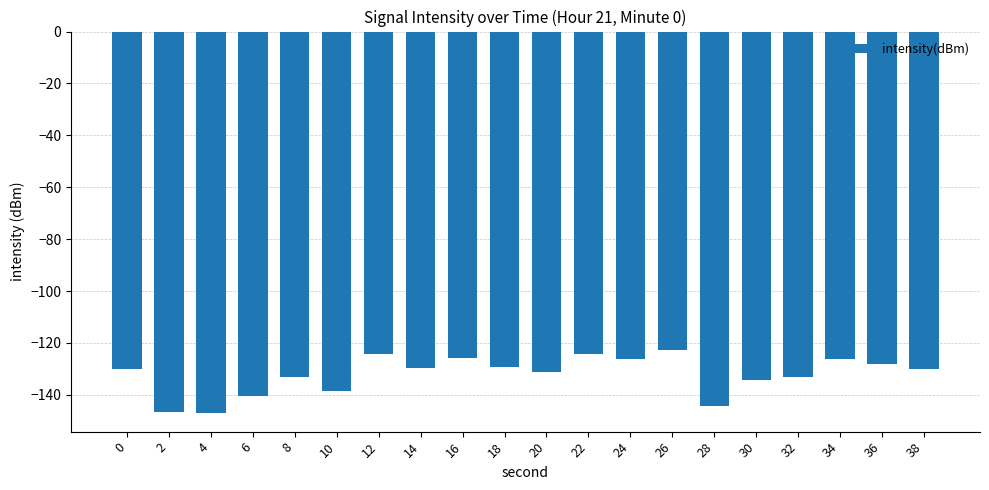

What is the value of the 2nd bar from the left?

-146.7